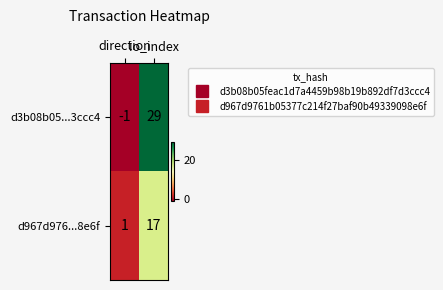

Rank the series at direction from highest to lowest value.

d967d976...8e6f, d3b08b05...3ccc4